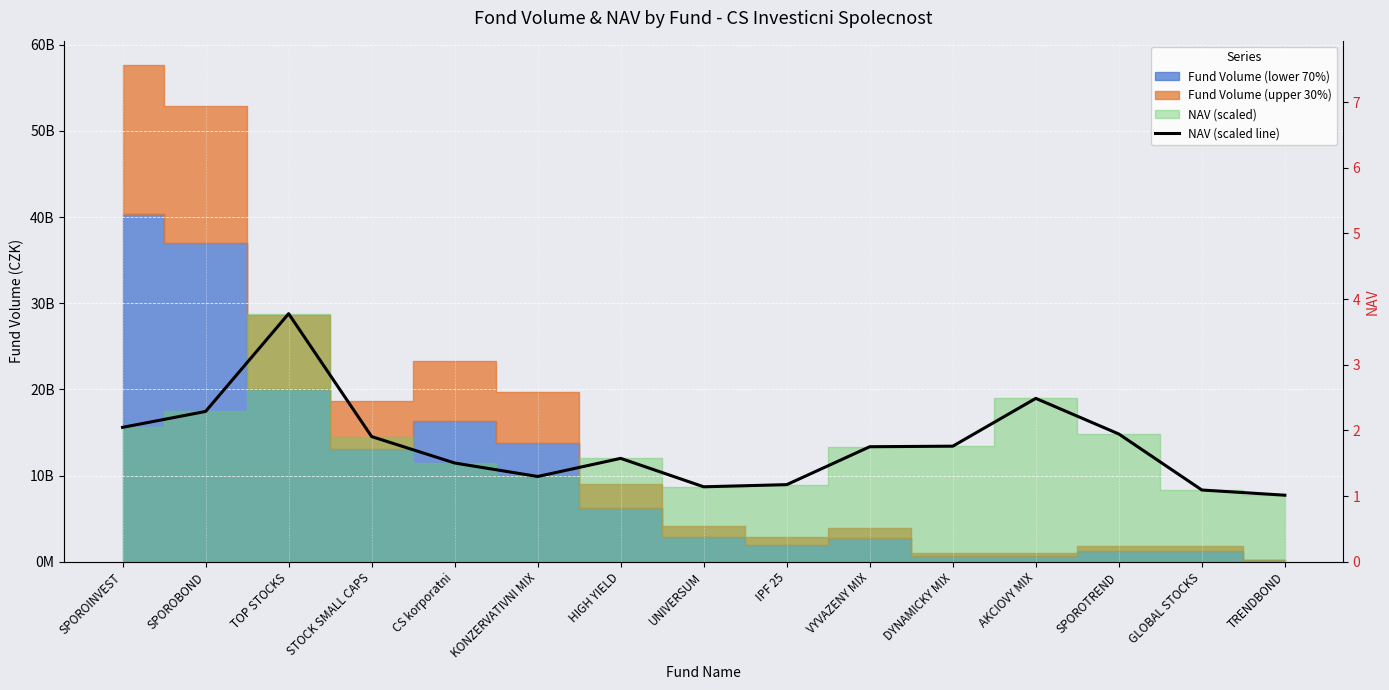

How many values in the NAV (scaled line) series exceed 13358365791?

8